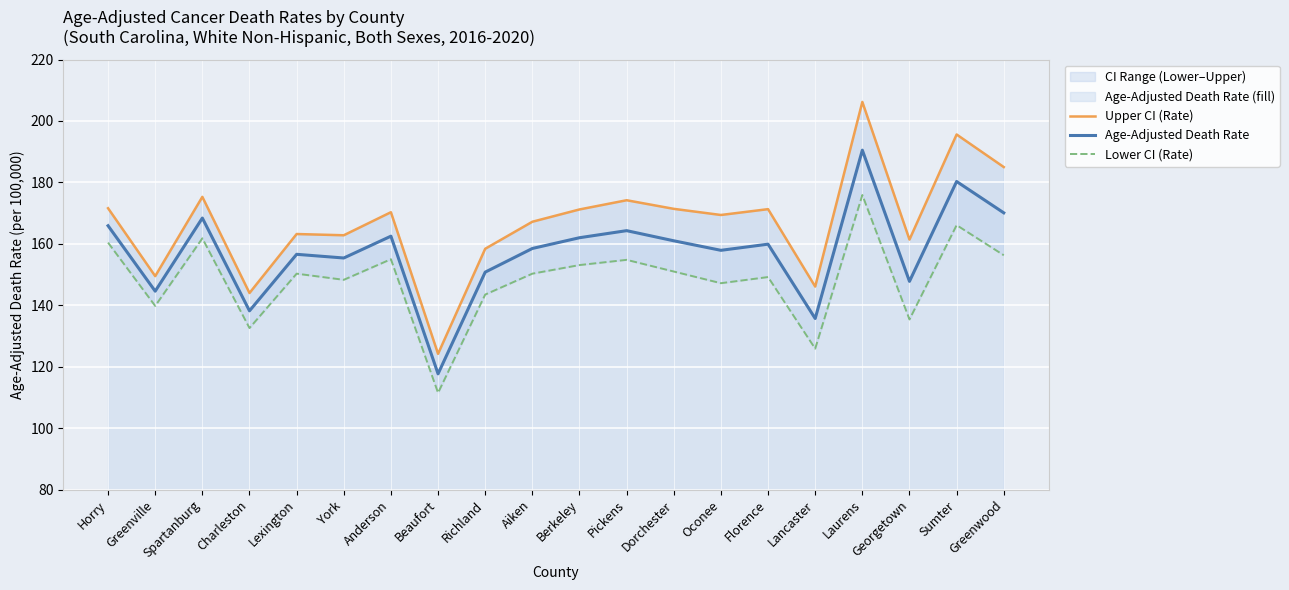

What is the label of the 20th point from the right?

Horry